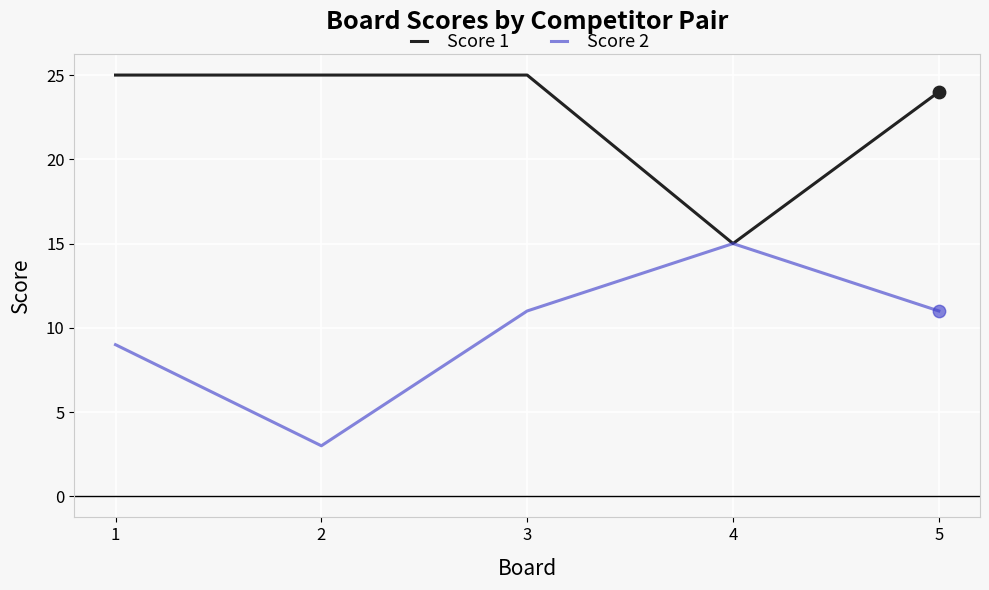

What are all the series names shown in the legend?

Score 1, Score 2